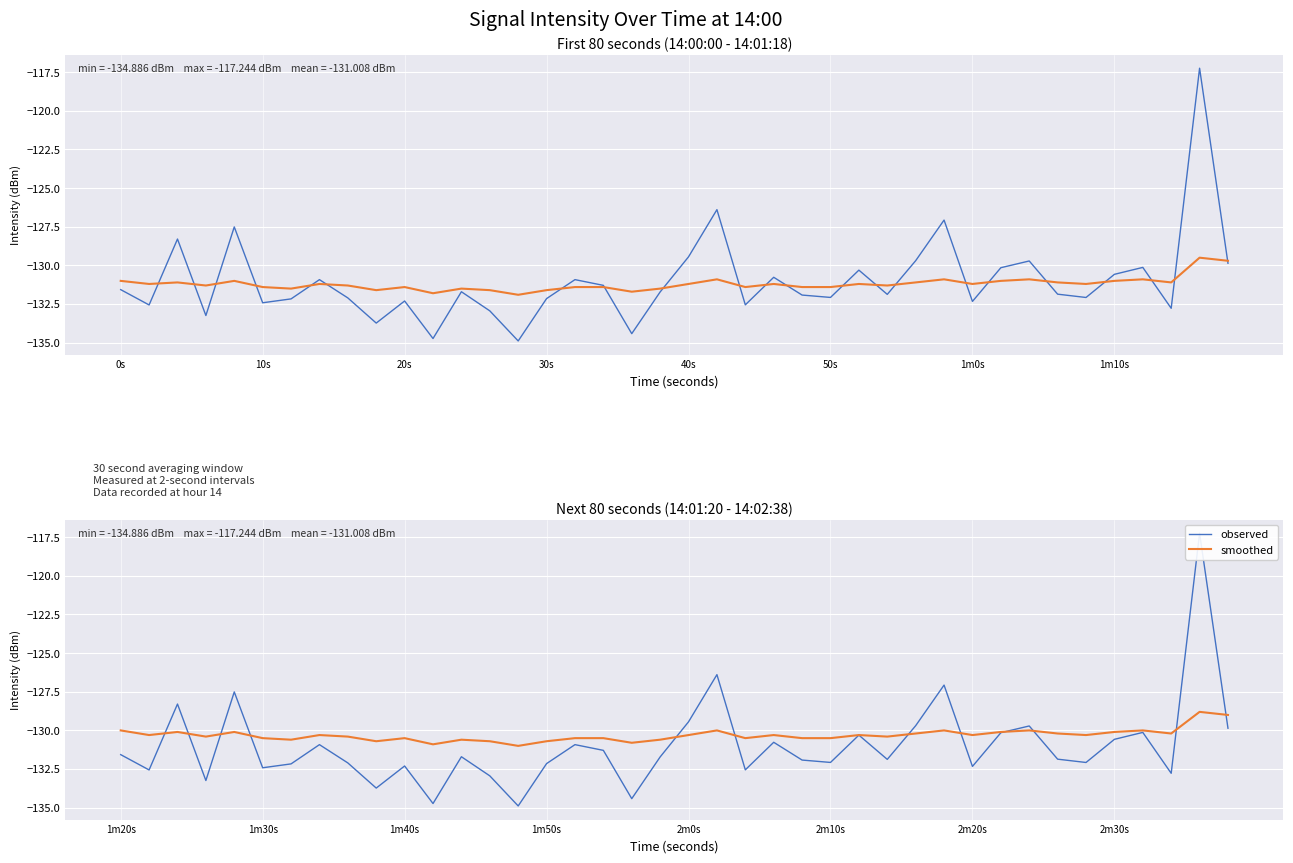

At which label does observed reach its minimum?

14